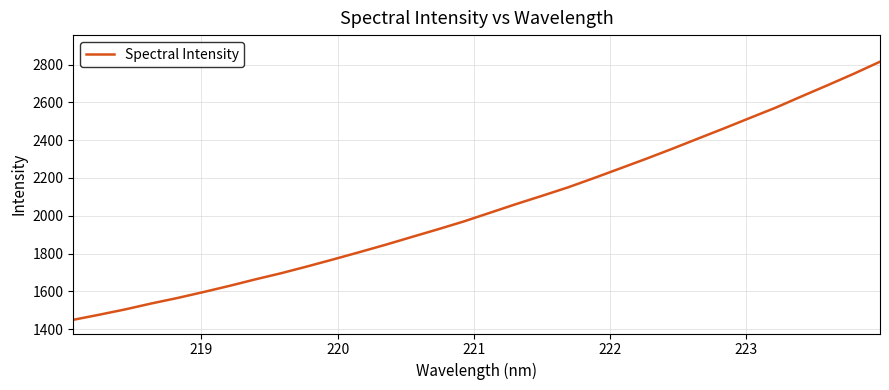

What is the minimum value shown in the chart?

1449.2